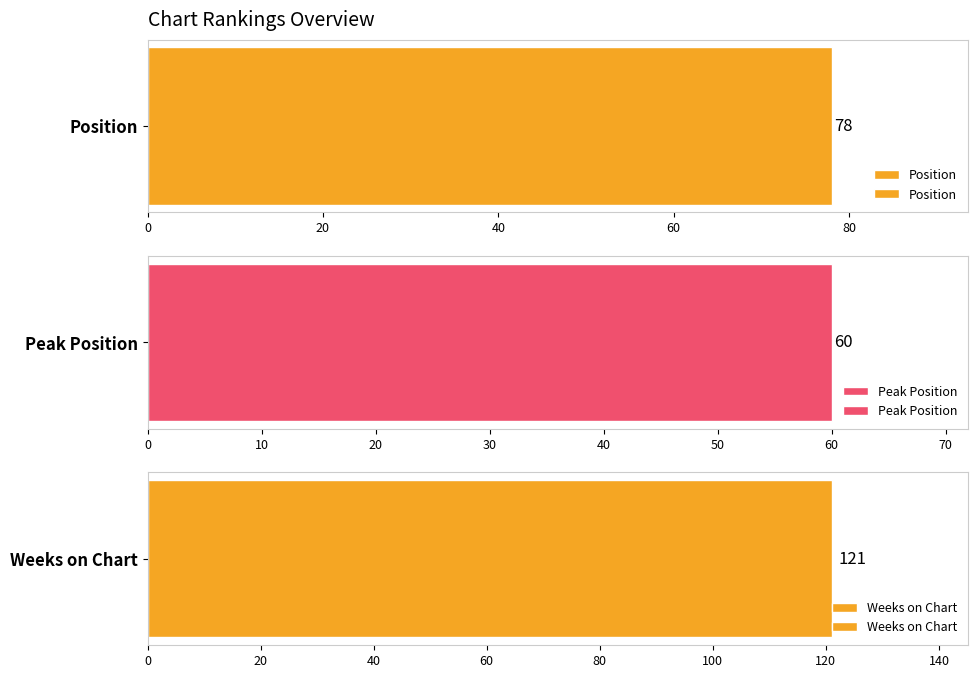

Which series has the largest range (max minus min)?

Weeks on Chart